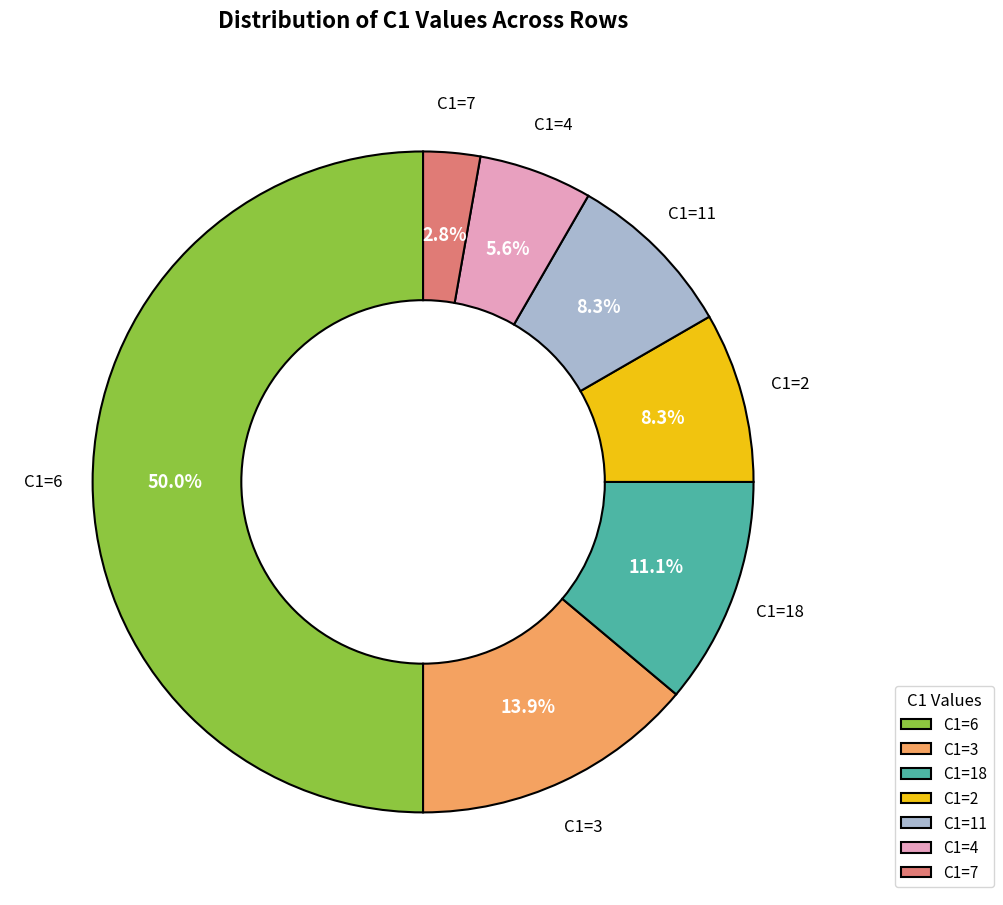

Count the number of slices in the pie.

7